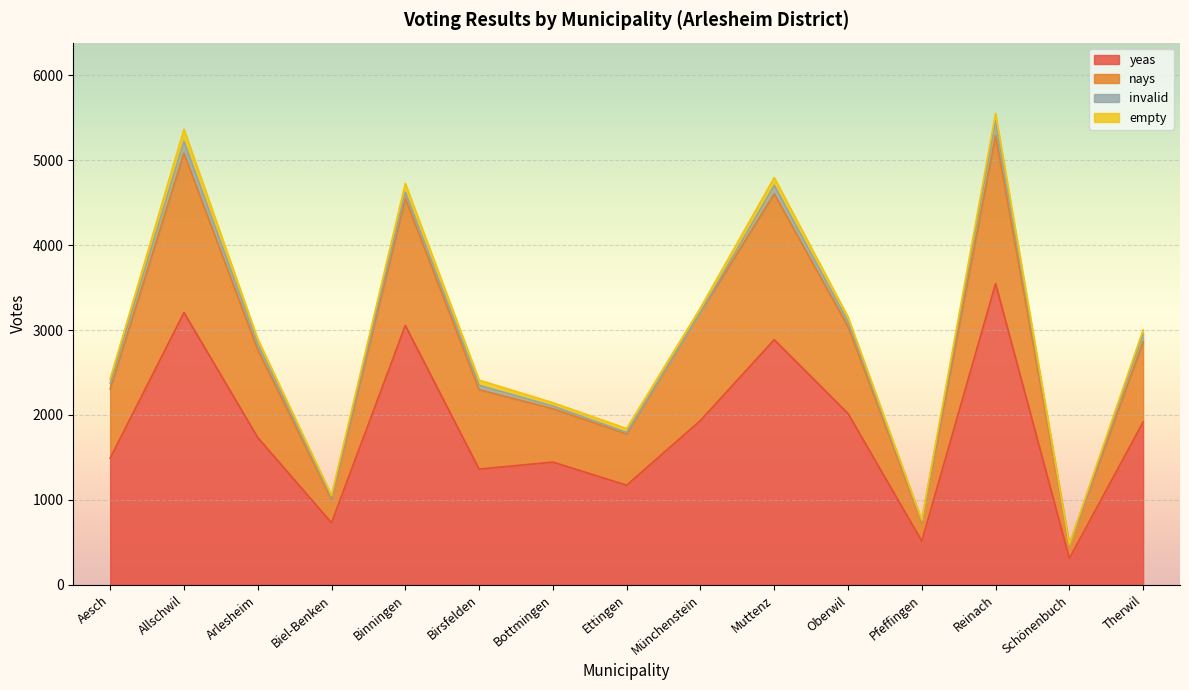

True or false: yeas and nays cross at least once.

False